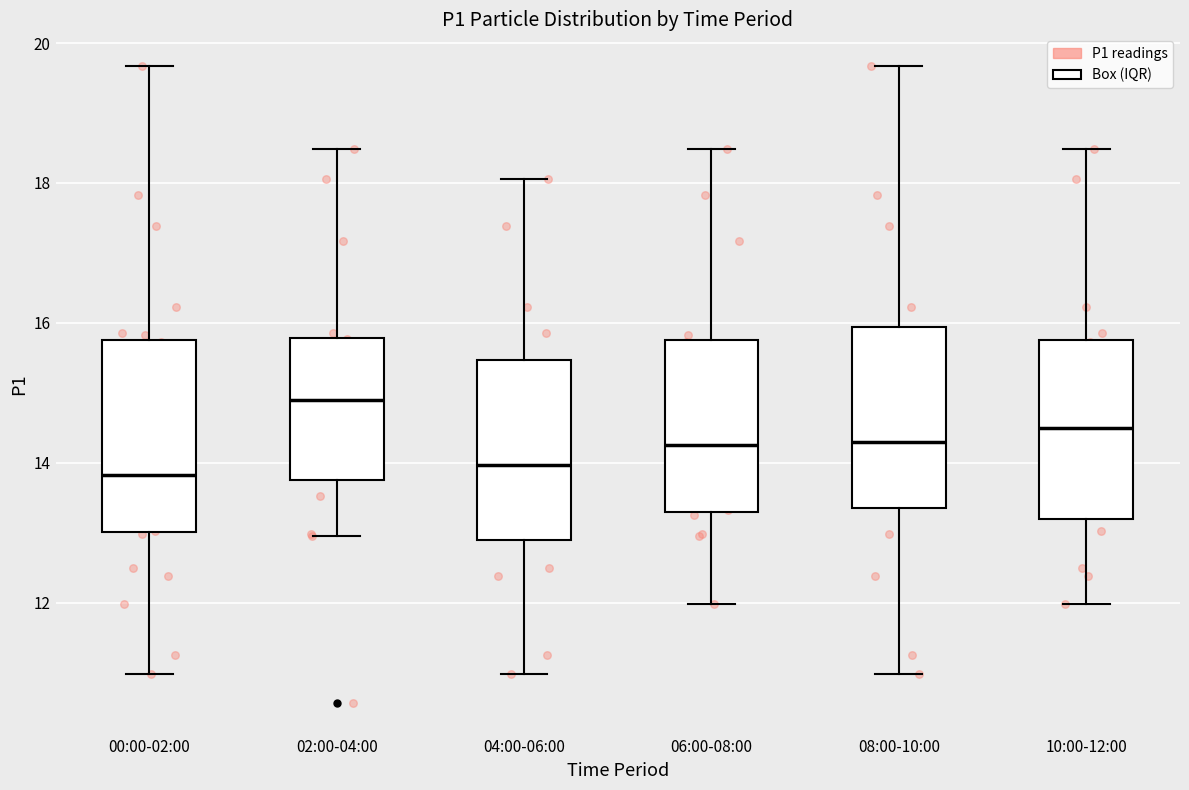

Reading left to right, read every box against the y-axis: the position of its median line, the range the box covers, and the ends of its whiskers. The values are not printed on the chart, so give them approximately, as read against the axis.

00:00-02:00: median 13.8, box 13.0 to 15.8, whiskers 11.0 to 19.6
02:00-04:00: median 15.0, box 13.8 to 15.8, whiskers 13.0 to 18.4
04:00-06:00: median 14.0, box 12.8 to 15.4, whiskers 11.0 to 18.0
06:00-08:00: median 14.2, box 13.4 to 15.8, whiskers 12.0 to 18.4
08:00-10:00: median 14.4, box 13.4 to 16.0, whiskers 11.0 to 19.6
10:00-12:00: median 14.6, box 13.2 to 15.8, whiskers 12.0 to 18.4